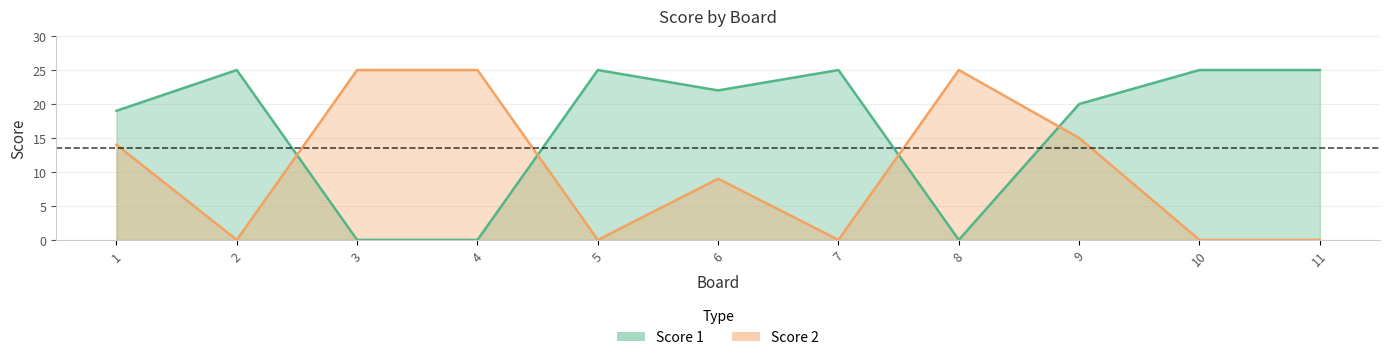

What value does the Score 1 series have at 10?

25